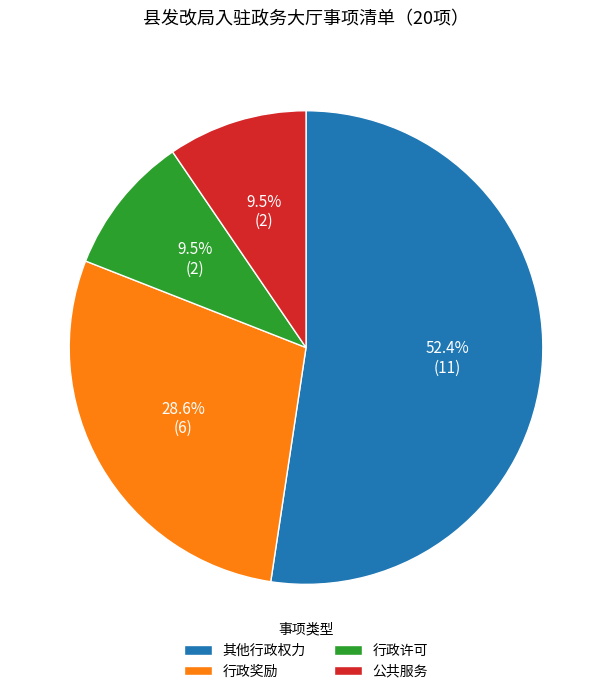

To the nearest percent, what is the difference between the 行政许可 and 行政奖励 slice percentages?

19%